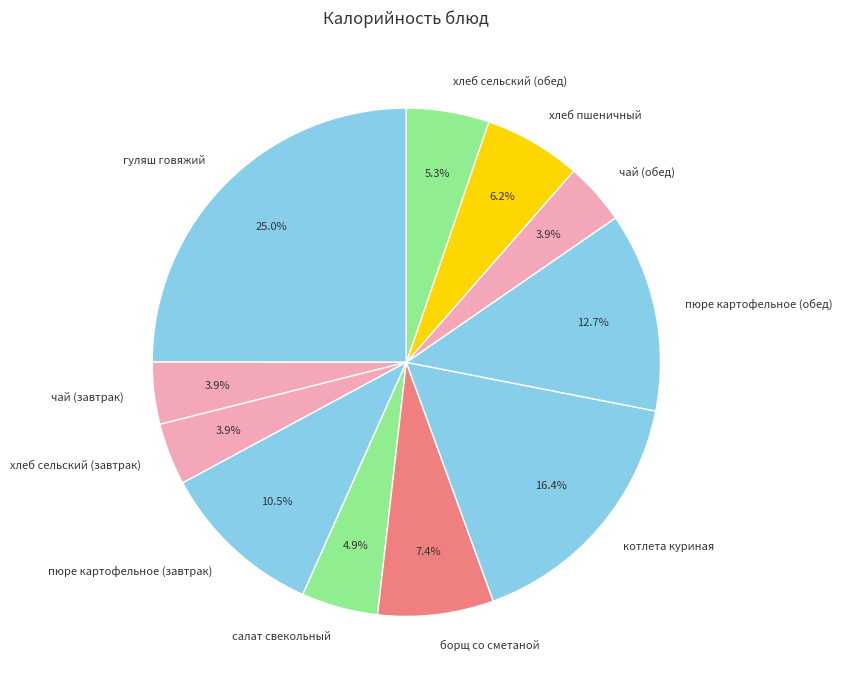

Is it true that хлеб сельский (завтрак) is 4% of the pie?

True